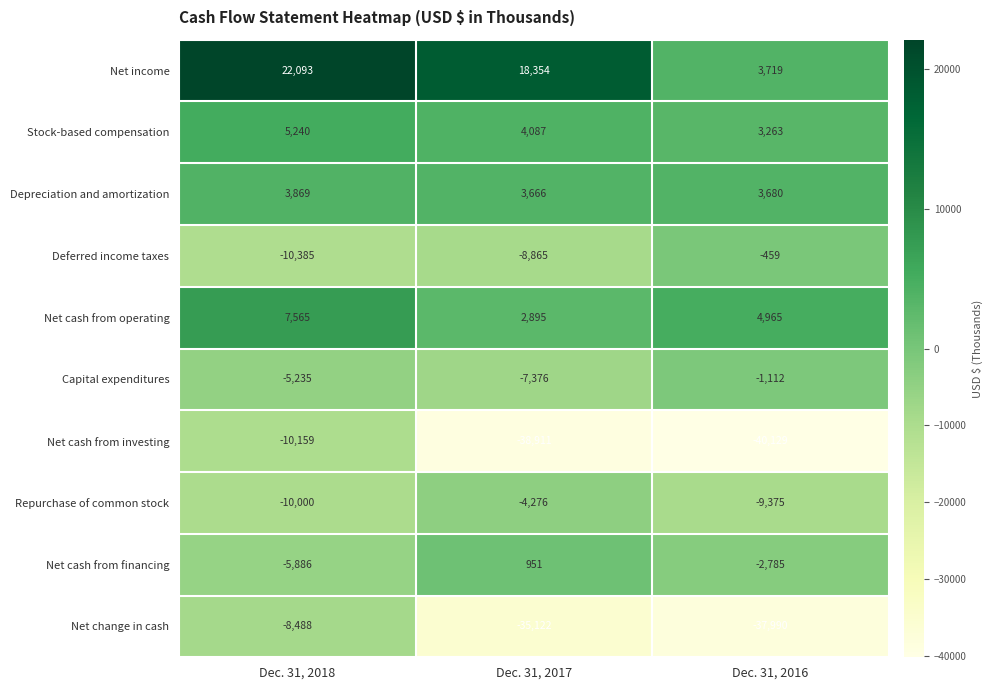

At which category is the sum across all series the highest?

Dec. 31, 2018